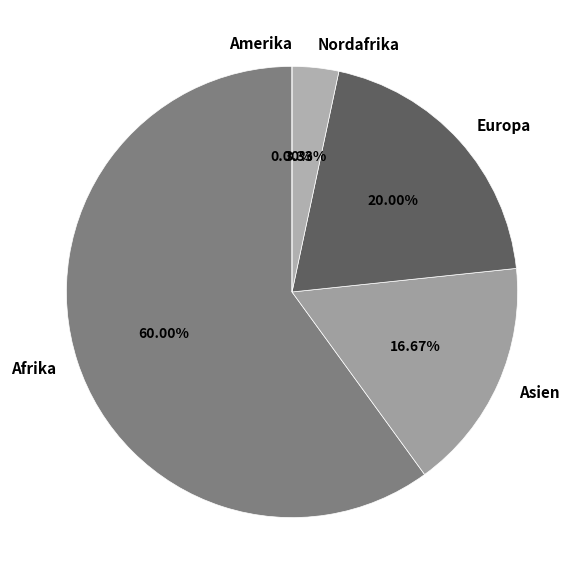

Which slice represents more than half of the pie?

Afrika